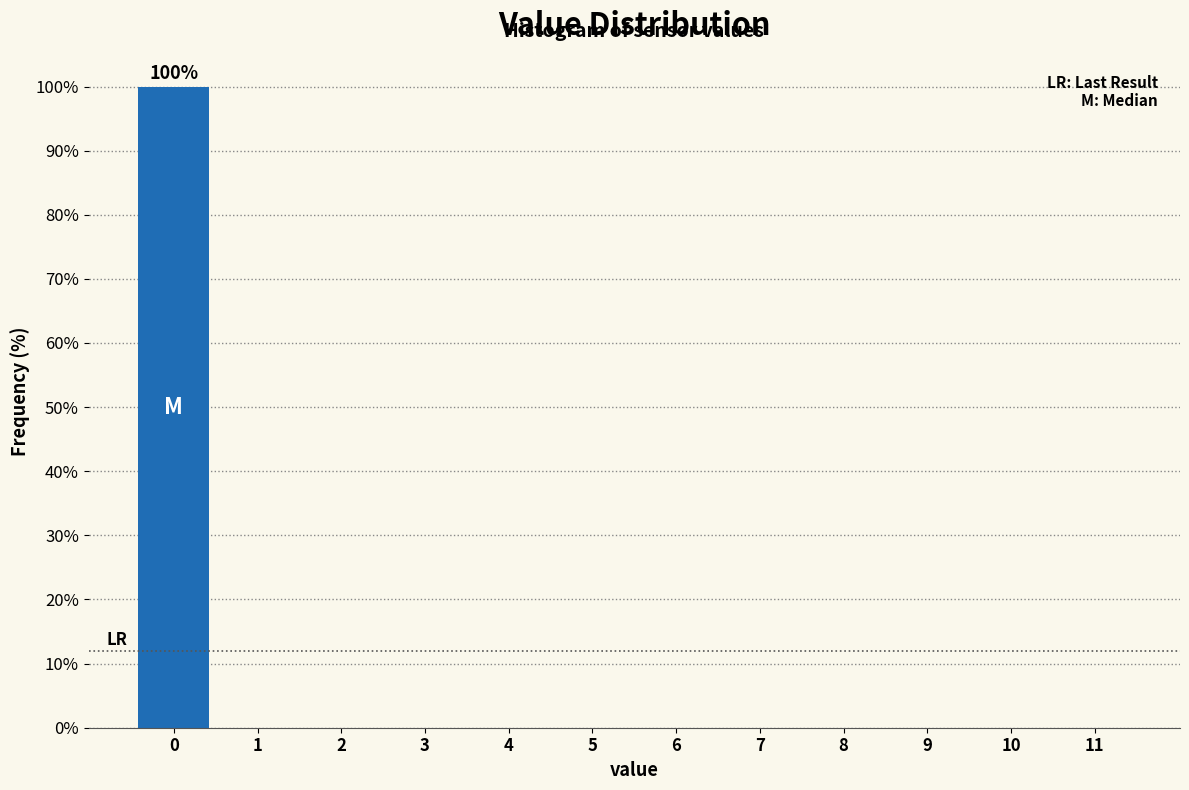

Reading left to right, what are all the values shown in this chart?

0=100	1=0	2=0	3=0	4=0	5=0	6=0	7=0	8=0	9=0	10=0	11=0